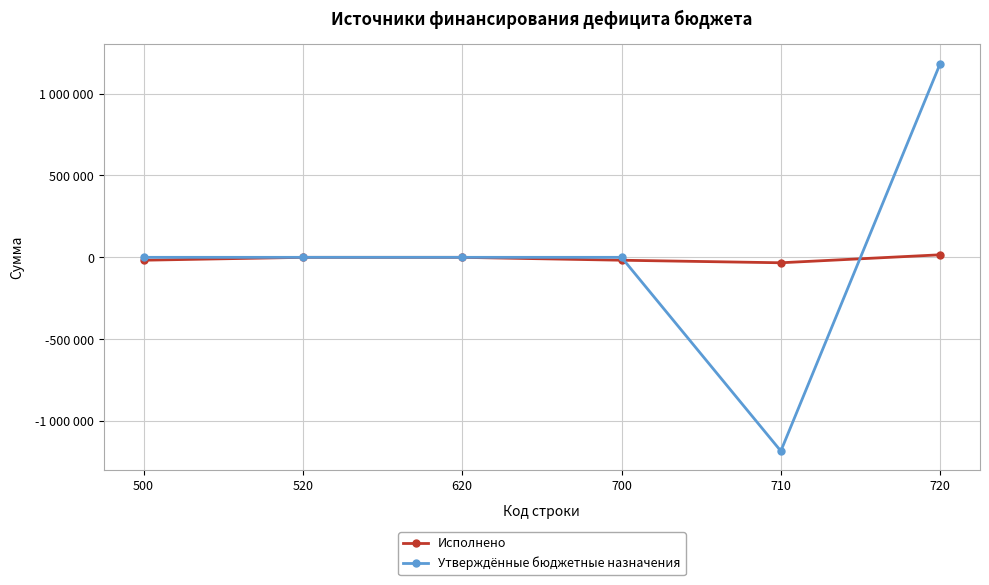

At how many categories does at least one series exceed 472210?

1